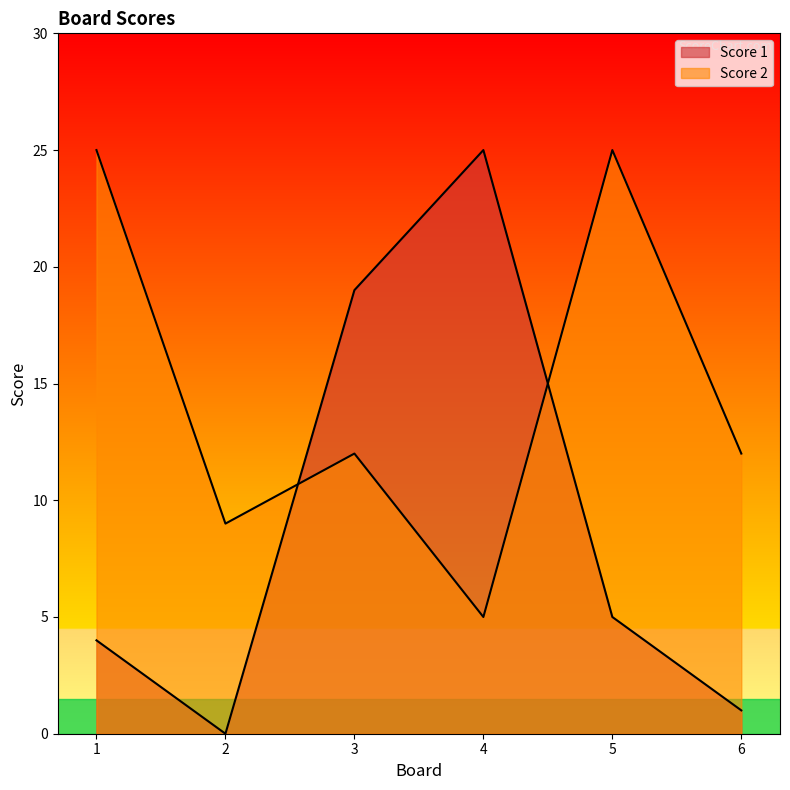

At which label does Score 2 first exceed 12?

1